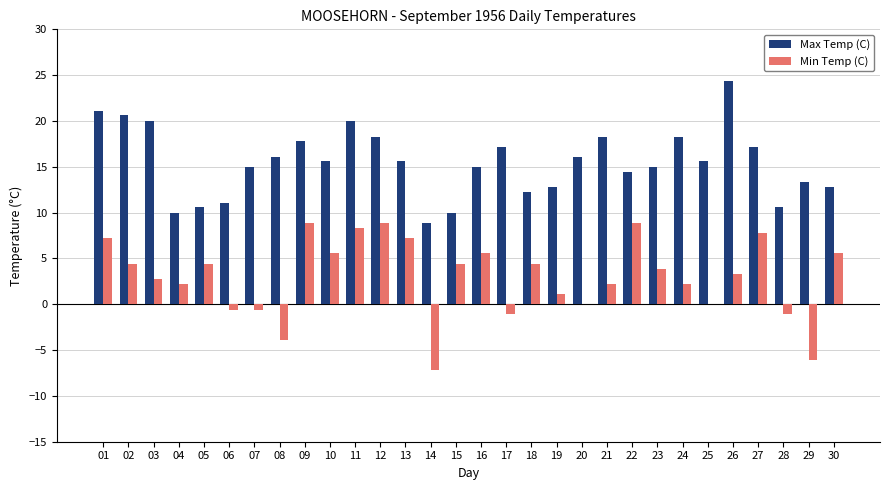

What are all the series names shown in the legend?

Max Temp (C), Min Temp (C)